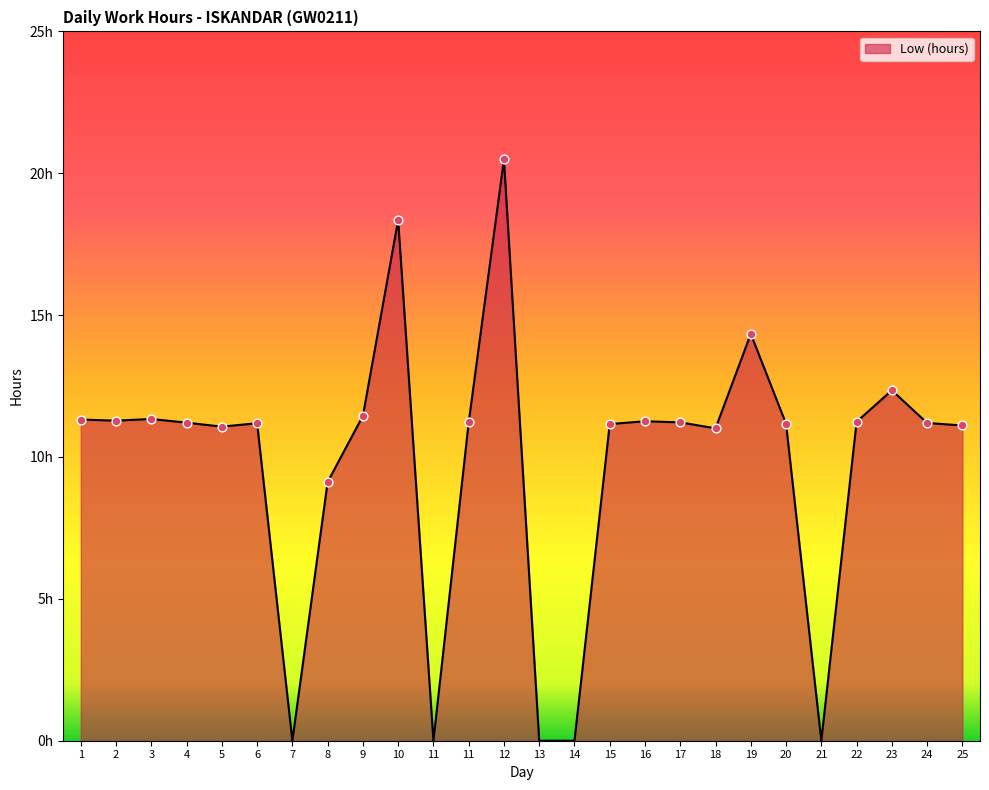

Approximately how many times larger is the value at 6 compared to 2?

1.0